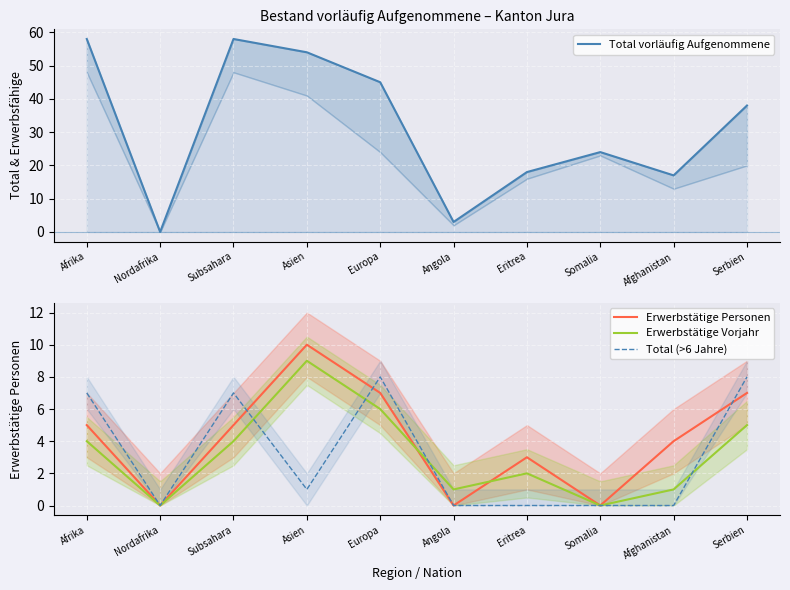

Rank the categories by Total vorläufig Aufgenommene value from highest to lowest.

Afrika, Subsahara, Asien, Europa, Serbien, Somalia, Eritrea, Afghanistan, Angola, Nordafrika